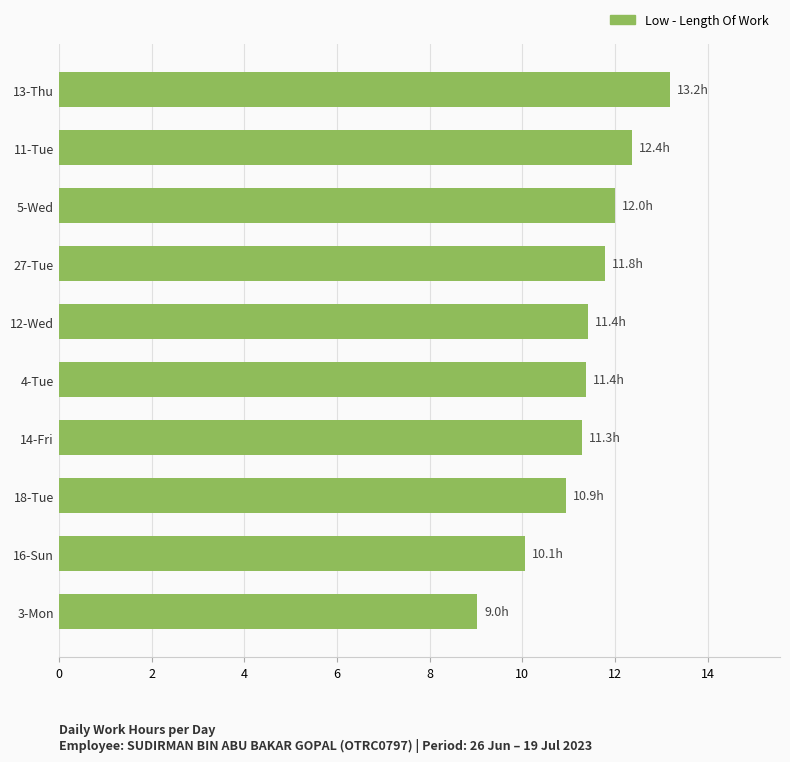

What is the sum of all values?

113.5